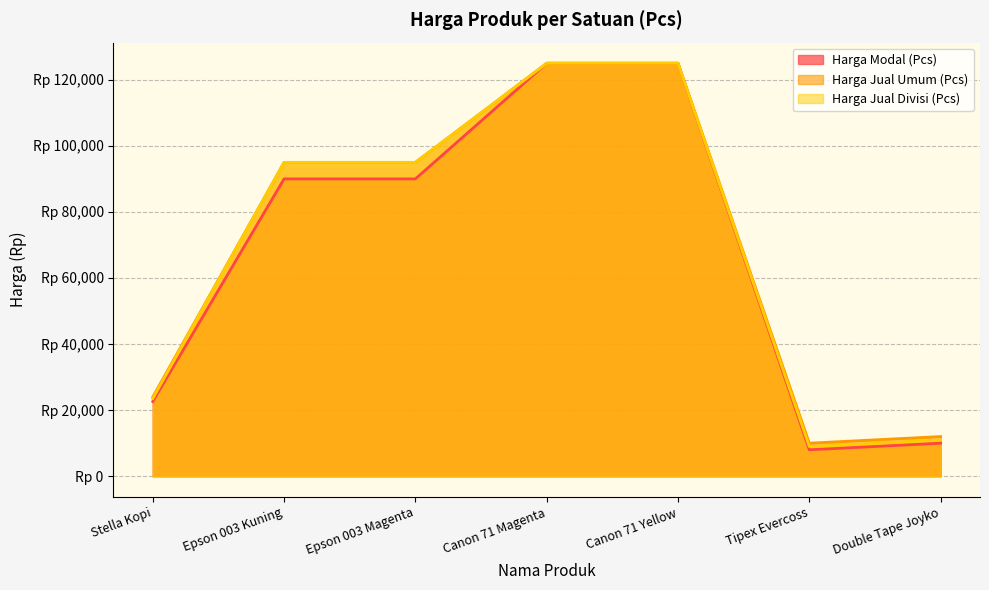

How many values in the Harga Modal (Pcs) series are below 90000?

3